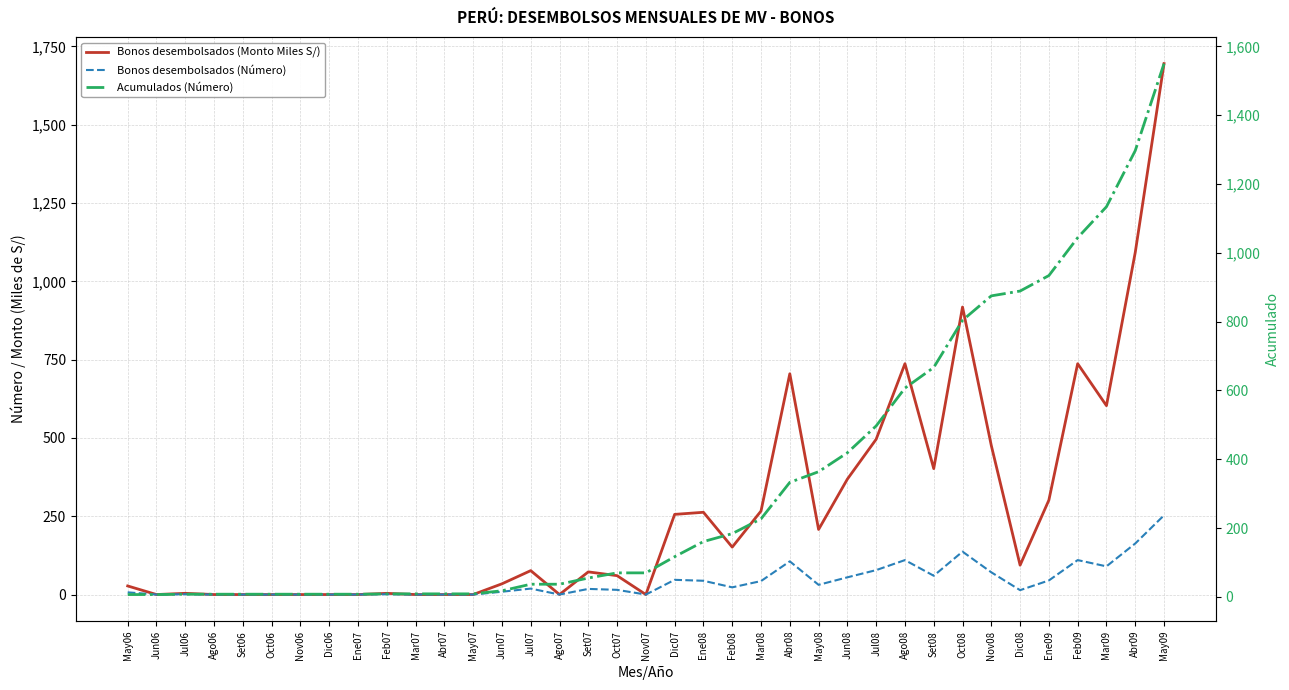

Where is the first local minimum for Bonos desembolsados (Número)?

Jun06